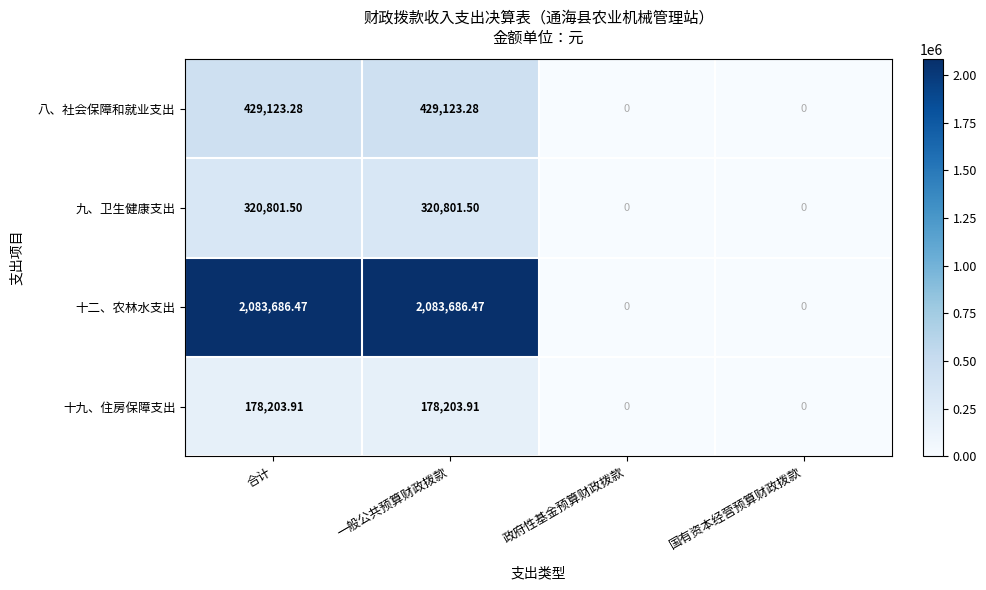

At which label does 八、社会保障和就业支出 first exceed 429123?

合计